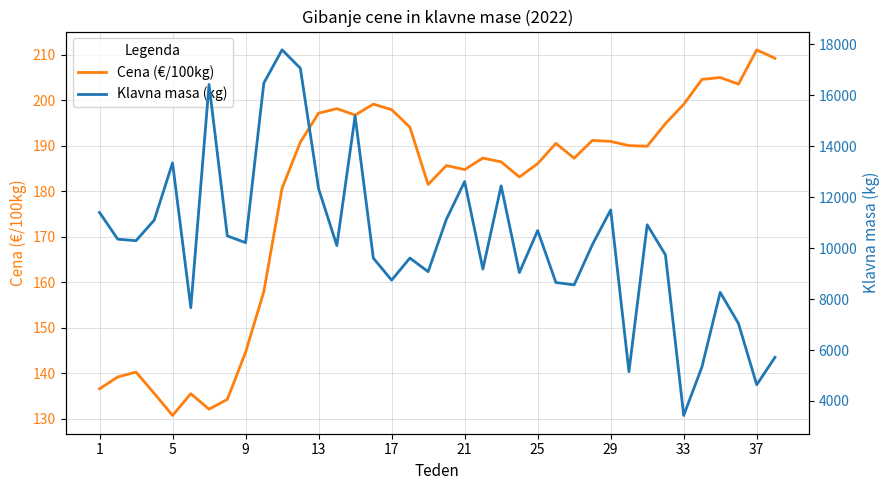

What is the lowest value of the Cena (€/100kg) series?

130.7